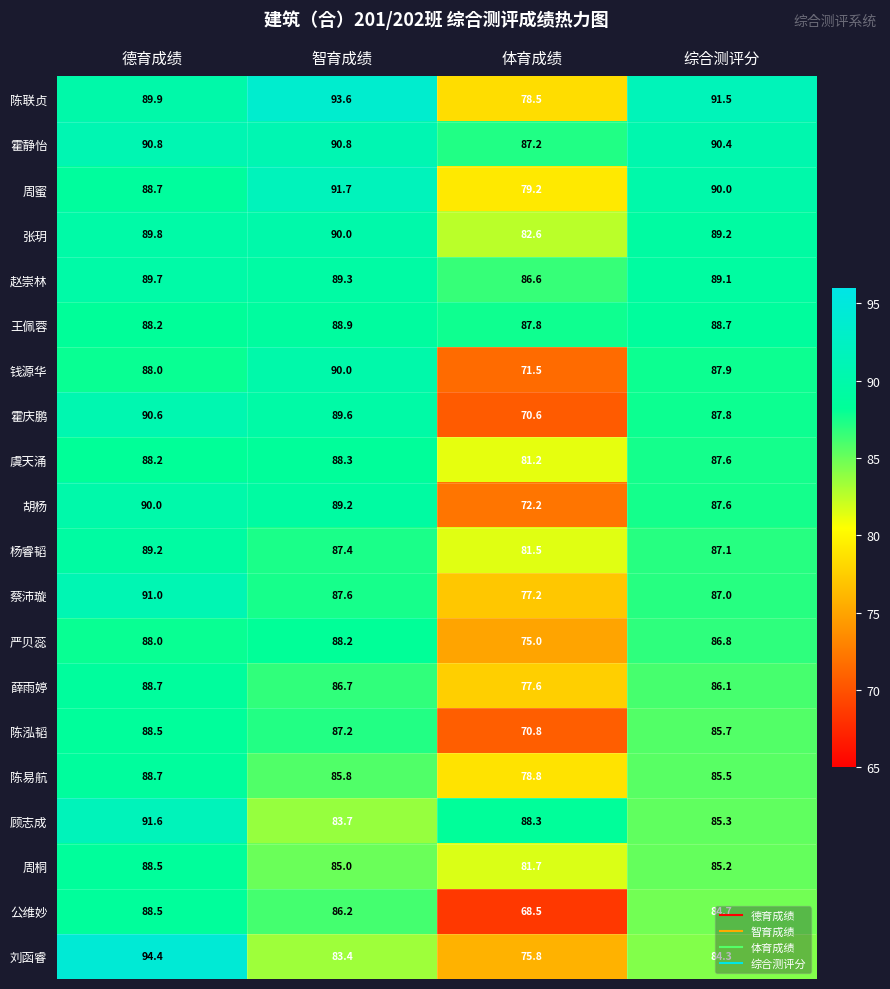

Rank the categories by 杨睿韬 value from lowest to highest.

体育成绩, 综合测评分, 智育成绩, 德育成绩